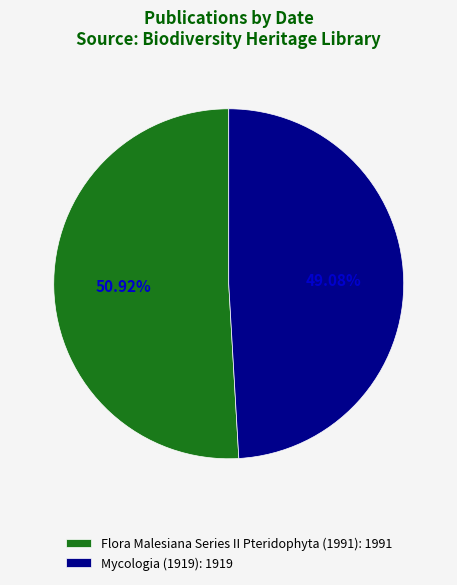

To the nearest percent, what is the combined percentage of Mycologia (1919) and Flora Malesiana Series II Pteridophyta (1991)?

100%